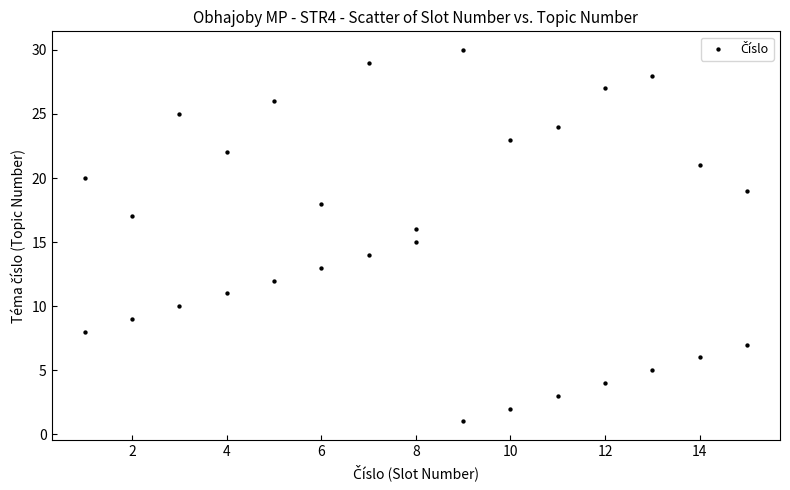

What is the range of Y values (max minus min)?

29